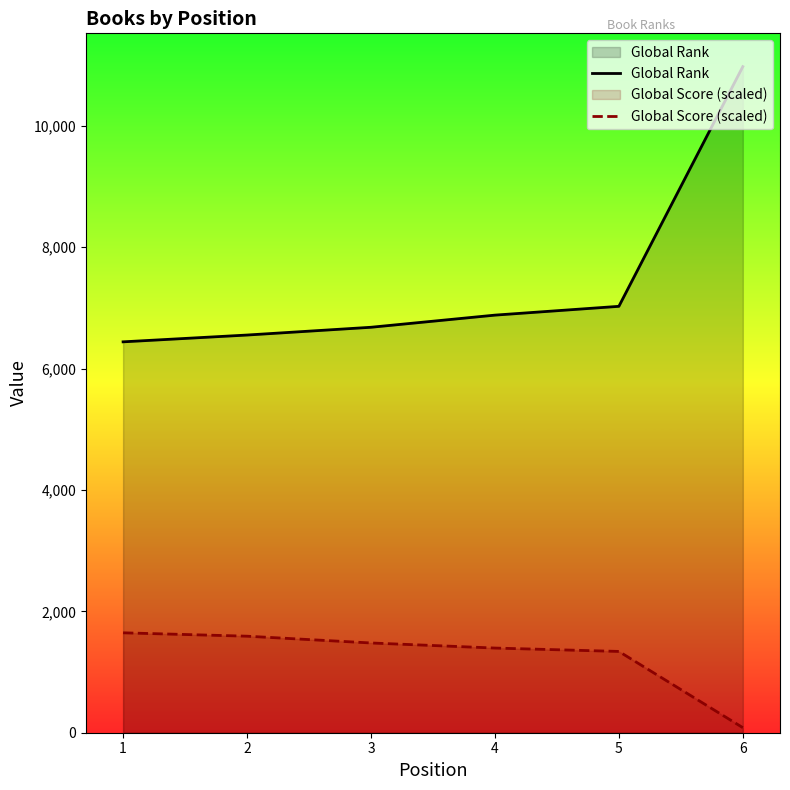

Reading right to left, transcribe all the data shown in this chart.

Global Rank: 6=10974.0	5=7025.0	4=6880.0	3=6680.0	2=6552.0	1=6440.0
Global Score (scaled): 6=83.7	5=1339.2	4=1395.0	3=1478.7	2=1590.3	1=1646.1